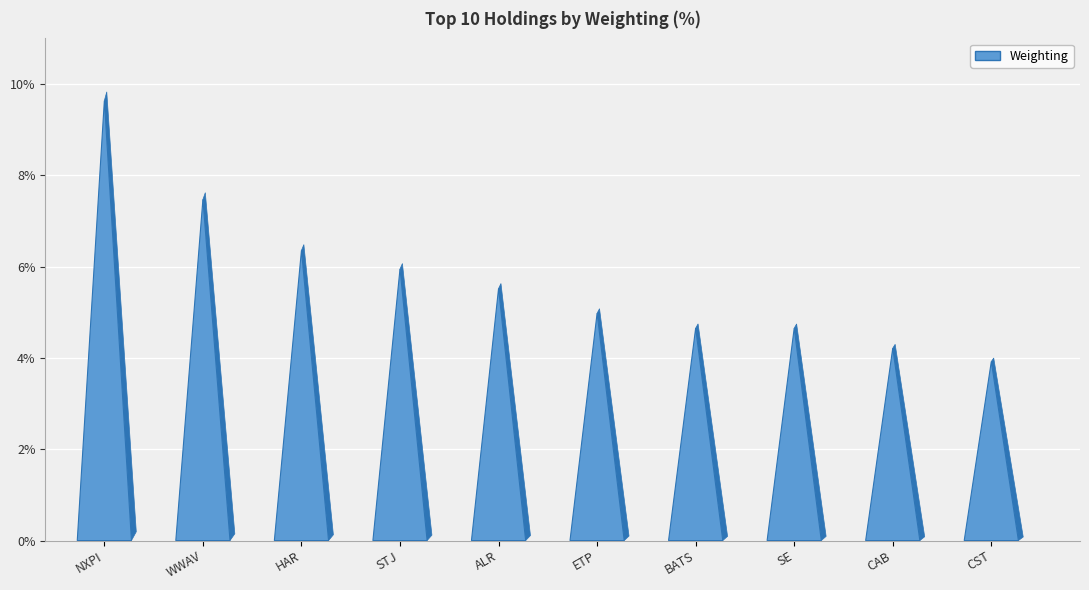

List the labels in order of value, smallest first.

CST, CAB, SE, BATS, ETP, ALR, STJ, HAR, WWAV, NXPI